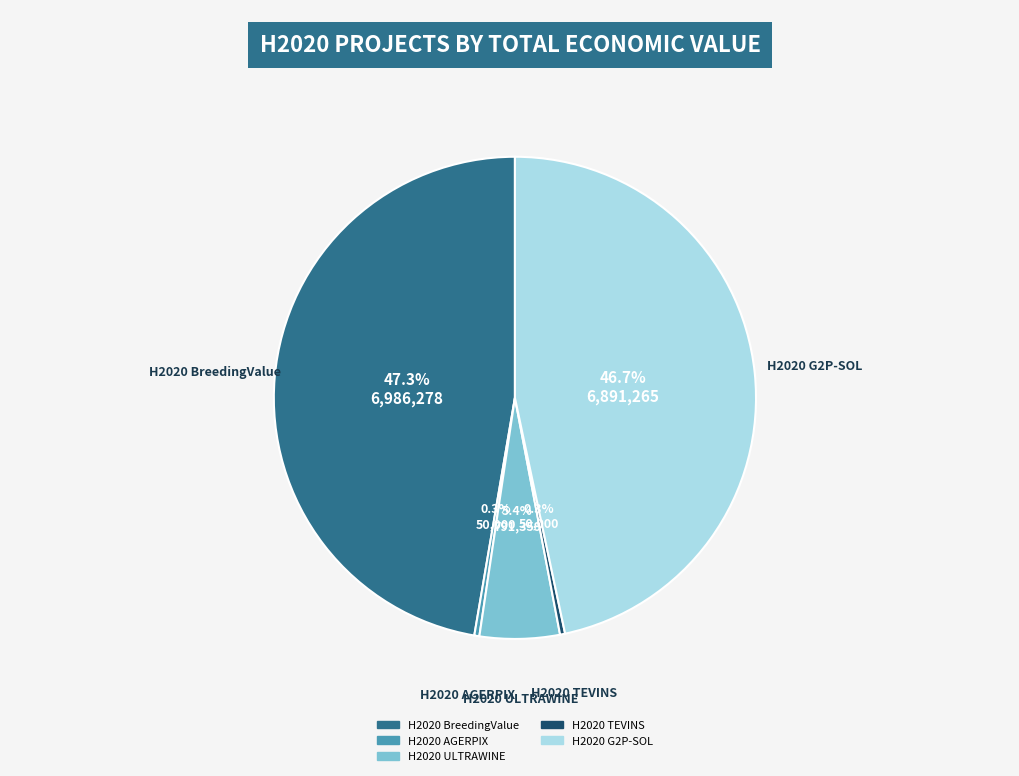

Does H2020 G2P-SOL represent more than half of the total?

No